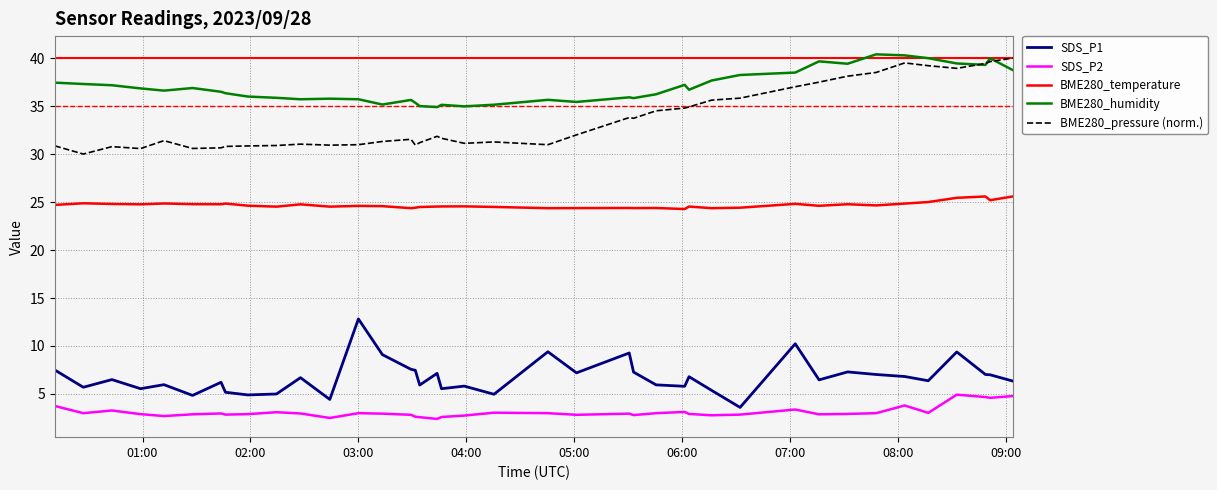

How many lines are shown in the chart?

5